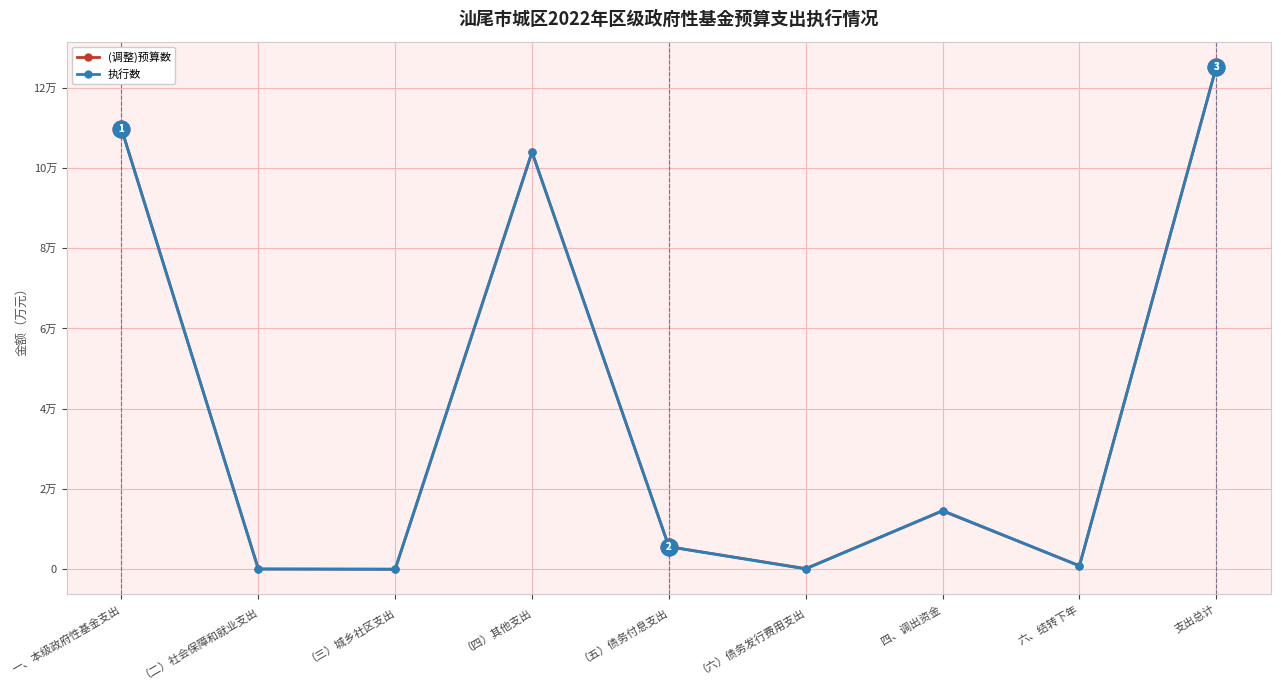

What are all the series names shown in the legend?

(调整)预算数, 执行数